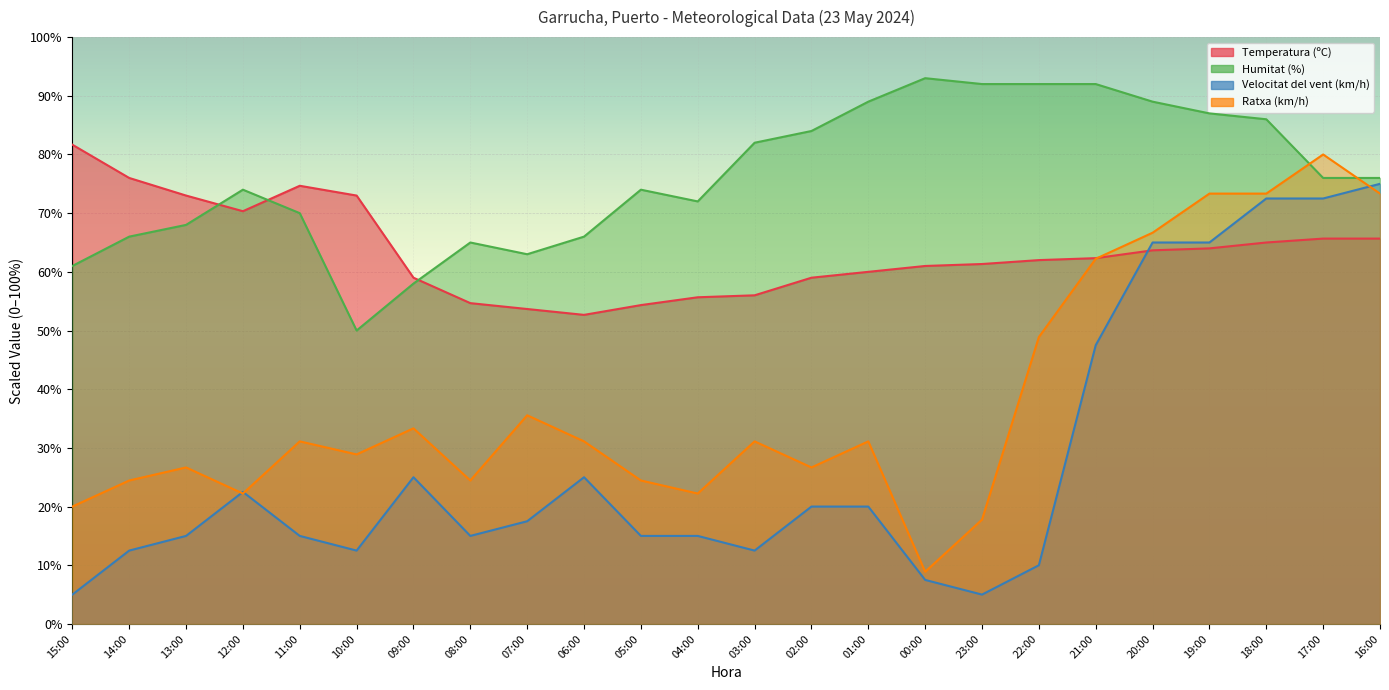

How many data points in Ratxa (km/h) are above 31?

13